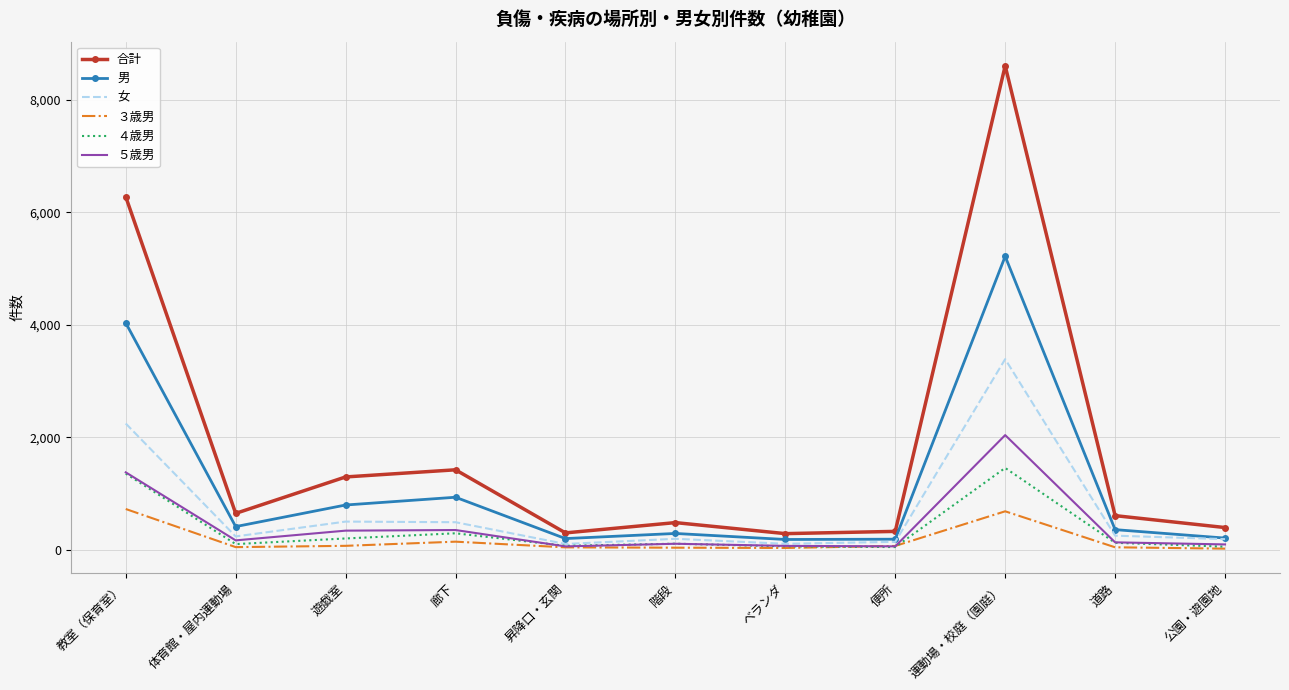

List the series in order of their peak value, lowest first.

３歳男, ４歳男, ５歳男, 女, 男, 合計